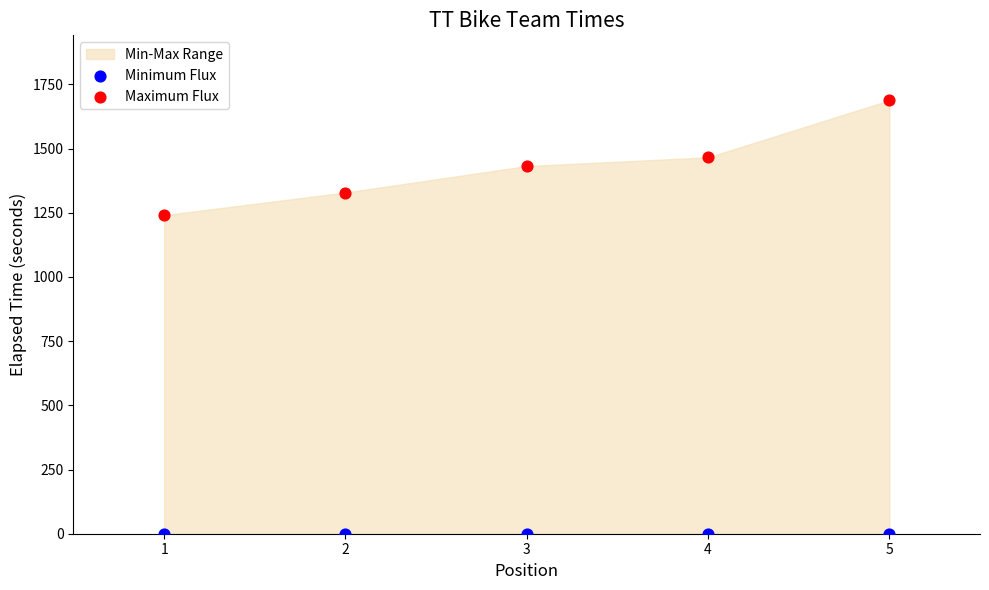

Which series contains the lowest Y value?

Minimum Flux